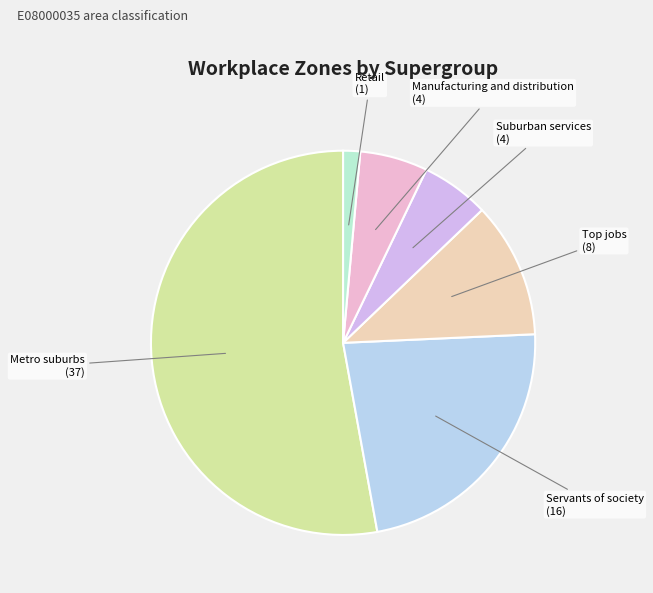

True or false: Retail accounts for 11% of the total.

False